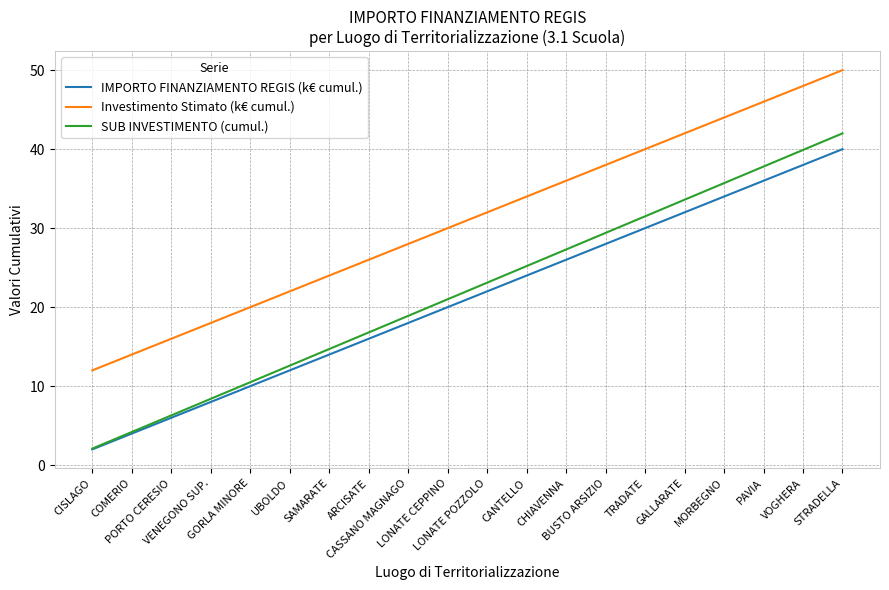

Which series has the largest range (max minus min)?

SUB INVESTIMENTO (cumul.)